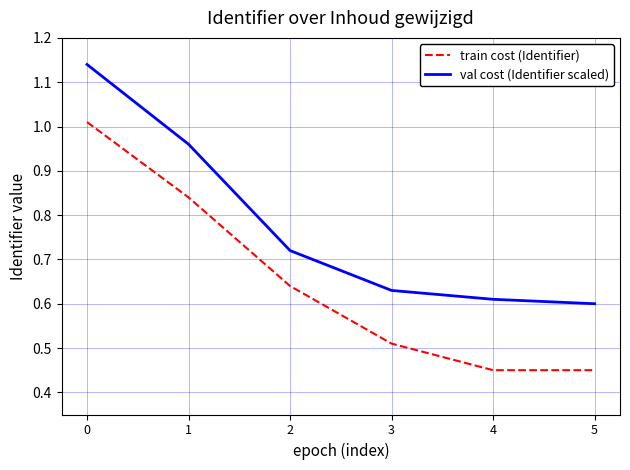

Does the chart have visible grid lines?

Yes